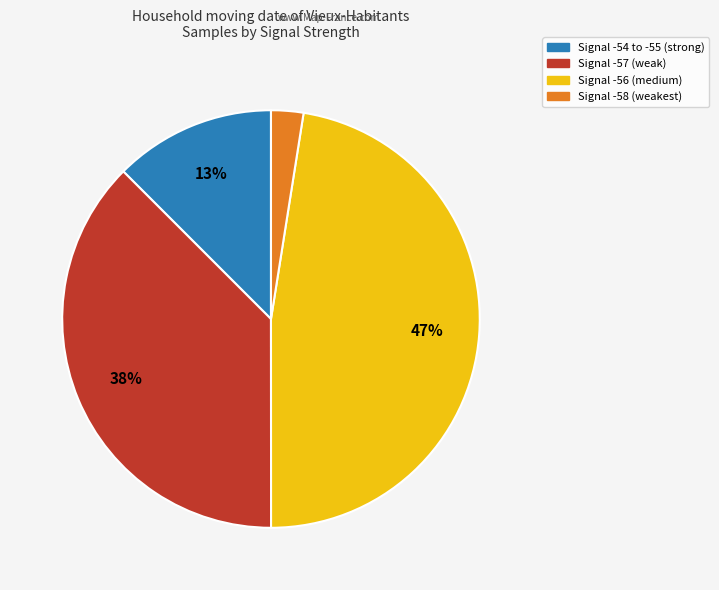

Does any single category account for the majority?

No